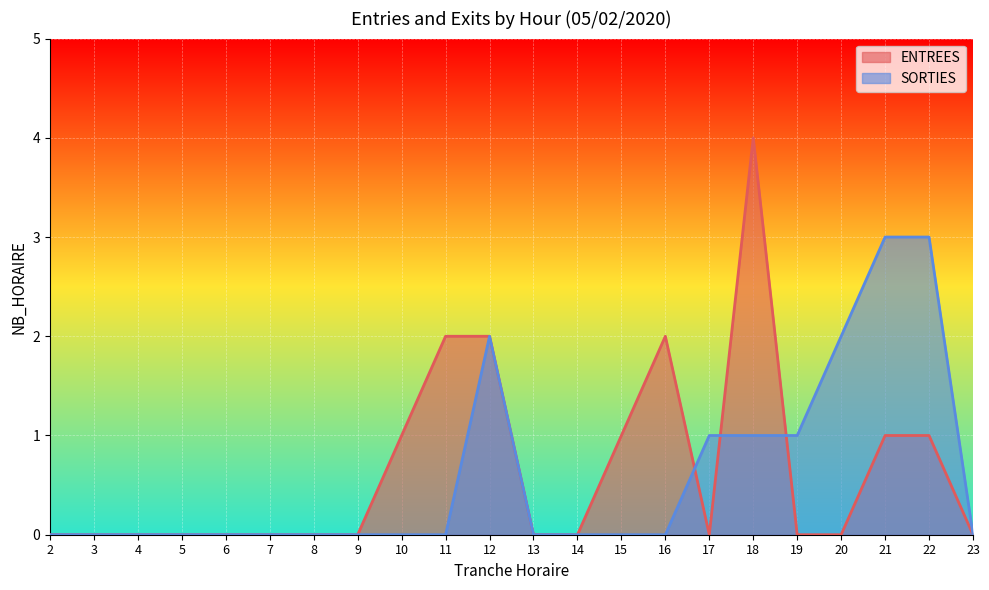

Reading right to left, list all the values displayed in this chart.

ENTREES: 23=0	22=1	21=1	20=0	19=0	18=4	17=0	16=2	15=1	14=0	13=0	12=2	11=2	10=1	9=0	8=0	7=0	6=0	5=0	4=0	3=0	2=0
SORTIES: 23=0	22=3	21=3	20=2	19=1	18=1	17=1	16=0	15=0	14=0	13=0	12=2	11=0	10=0	9=0	8=0	7=0	6=0	5=0	4=0	3=0	2=0